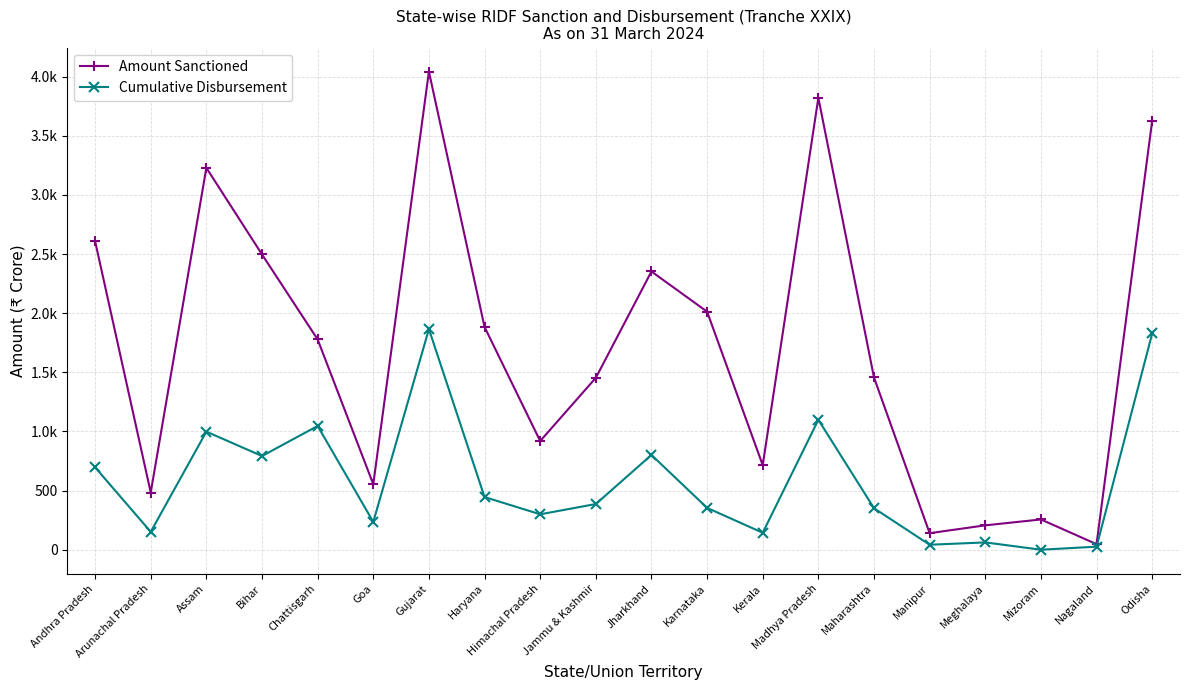

Does the chart have visible grid lines?

Yes